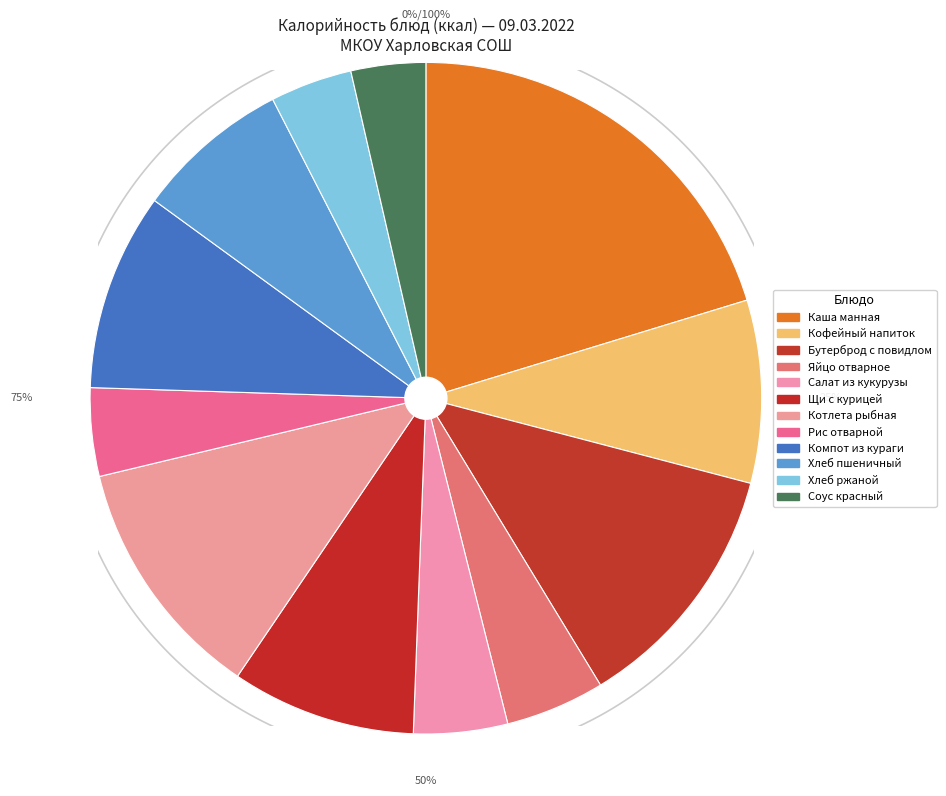

Do Котлета рыбная Лада and Бутерброд с повидлом together represent more than half of the pie?

No